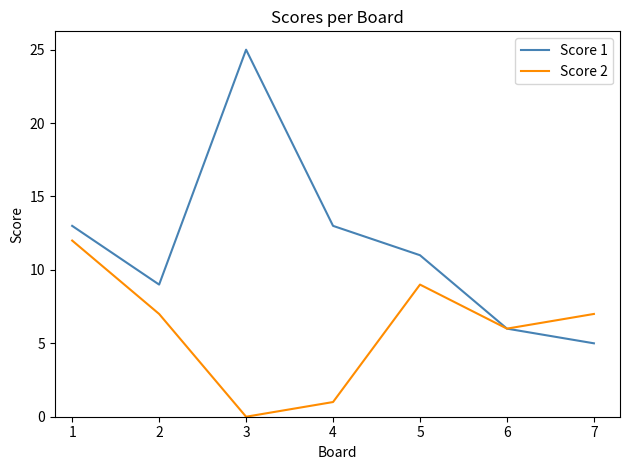

Reading left to right, list all the values displayed in this chart.

Score 1: 13	9	25	13	11	6	5
Score 2: 12	7	0	1	9	6	7